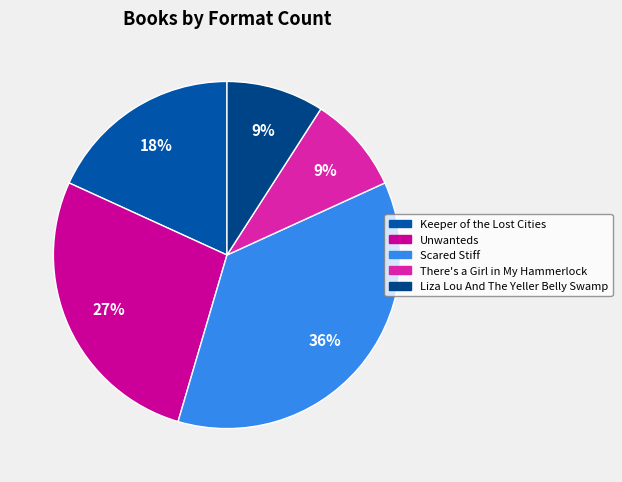

Which has a higher value, There's a Girl in My Hammerlock or Unwanteds?

Unwanteds